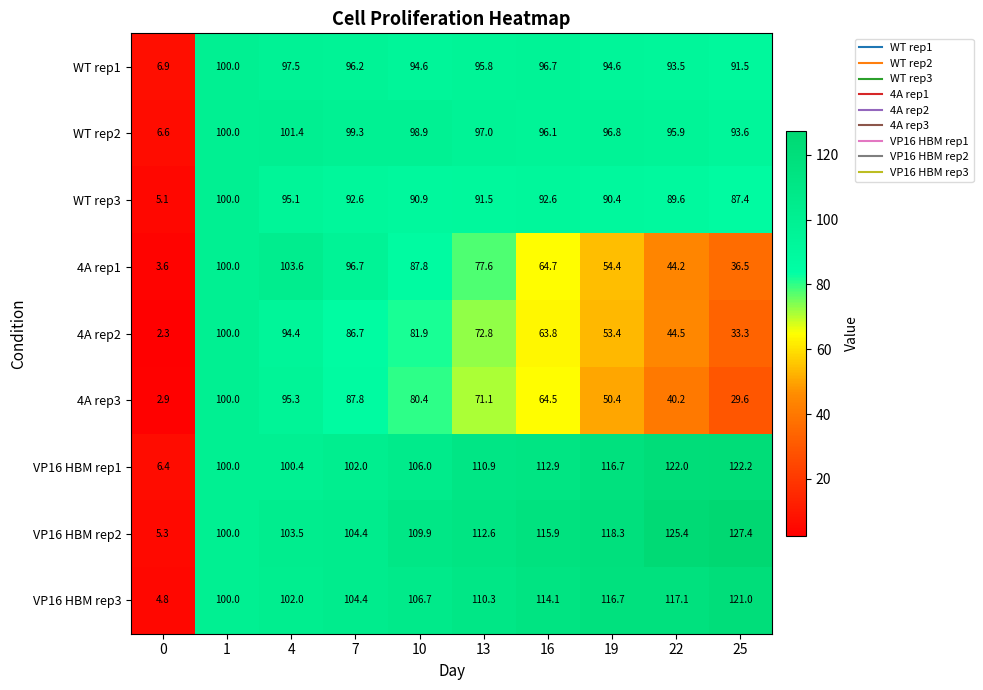

Rank the series at 0 from lowest to highest value.

4A rep2, 4A rep3, 4A rep1, VP16 HBM rep3, WT rep3, VP16 HBM rep2, VP16 HBM rep1, WT rep2, WT rep1